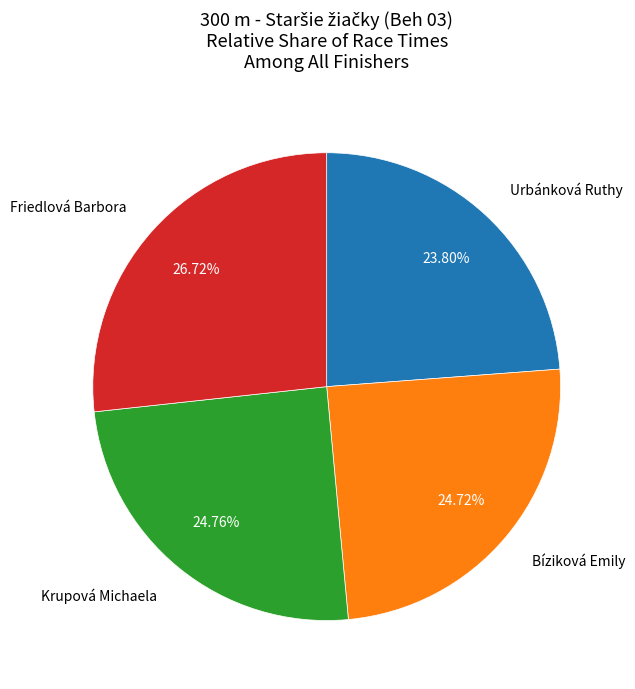

Is there a majority slice in this chart?

No